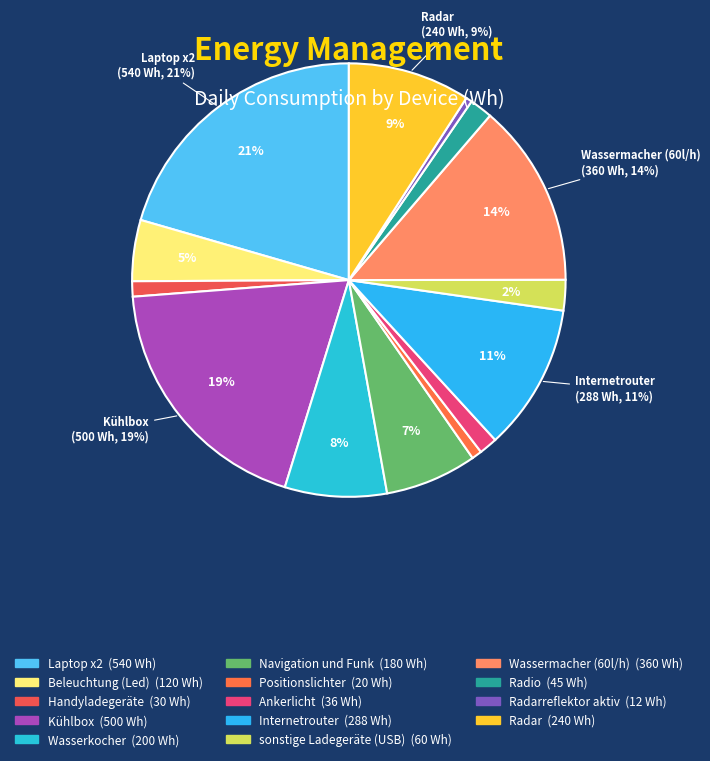

To the nearest percent, what is the difference between the largest and smallest slice percentages?

20%